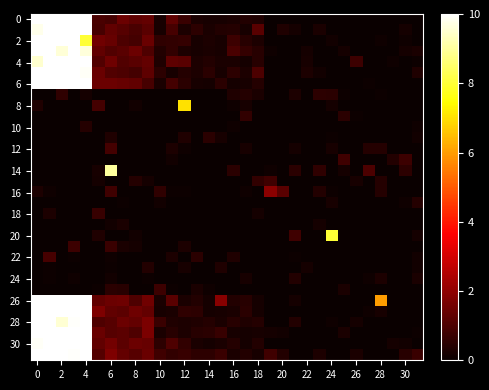

Which label corresponds to the smallest value in the chart?

19